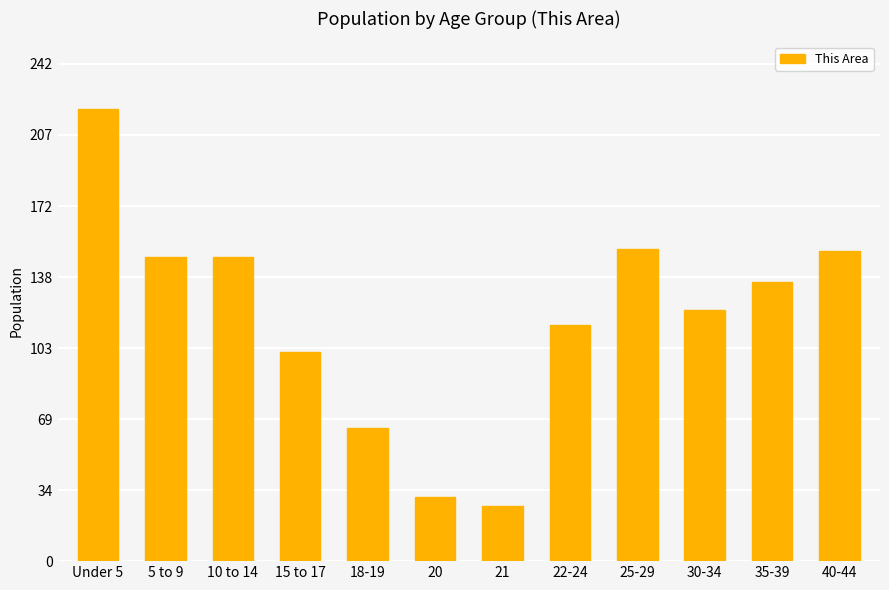

What is the change in value from 25-29 to 35-39?

-16